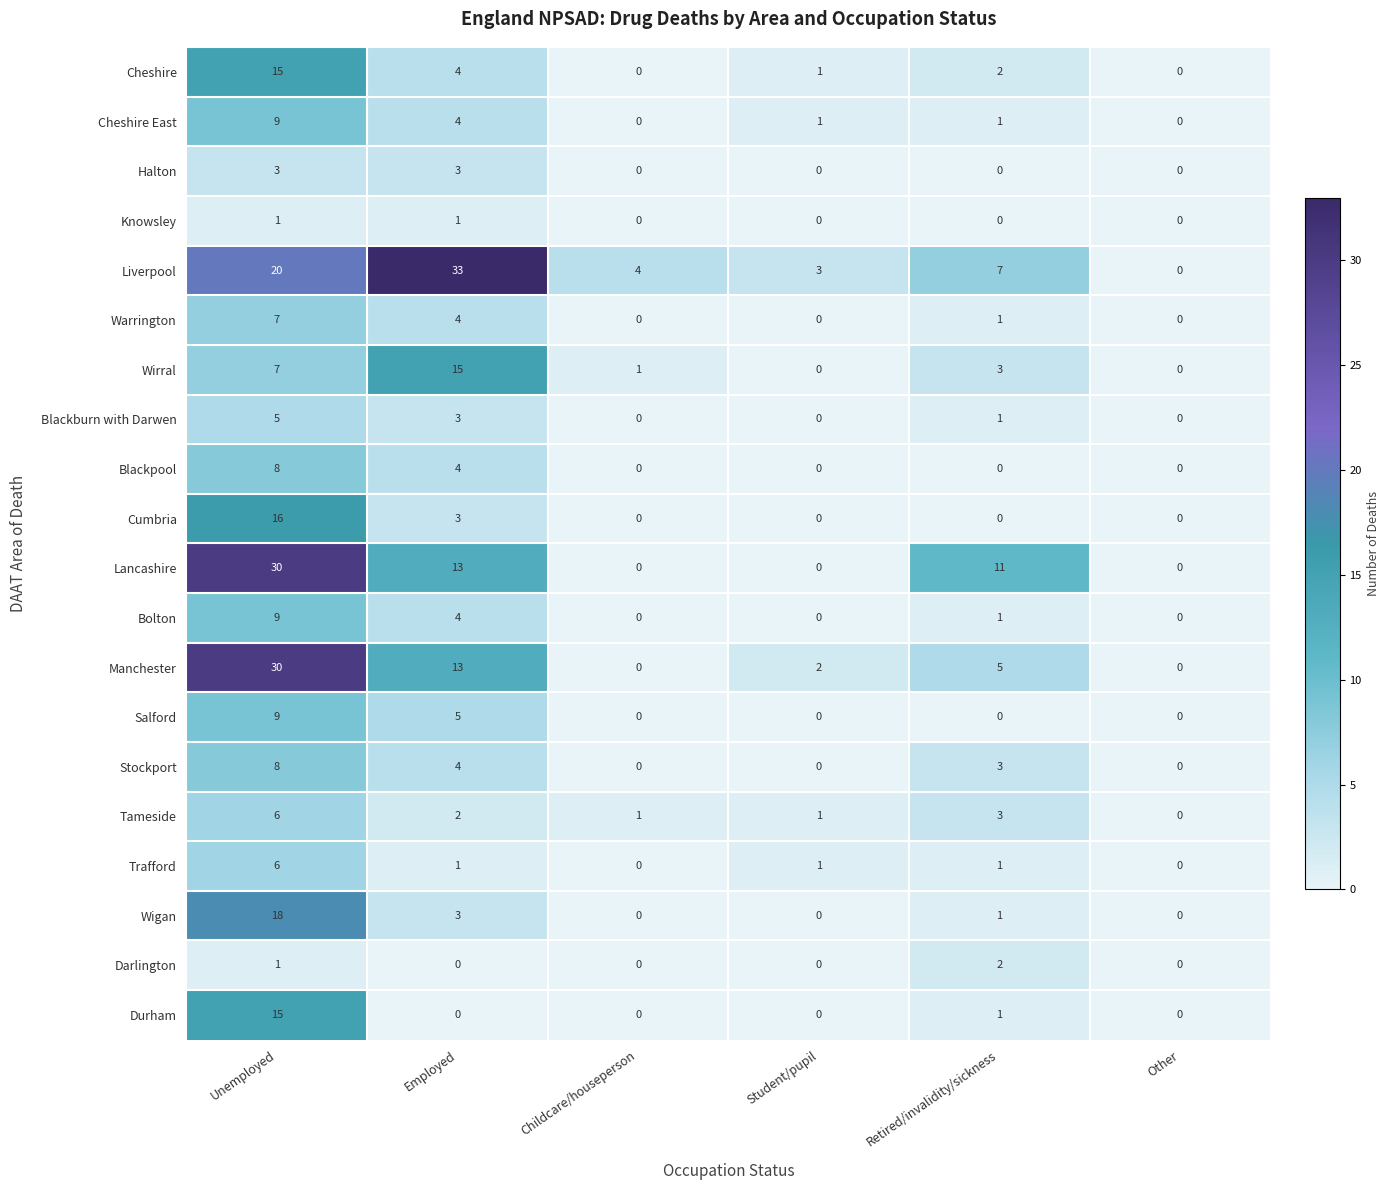

What is the total value across all series at Childcare/houseperson?

6